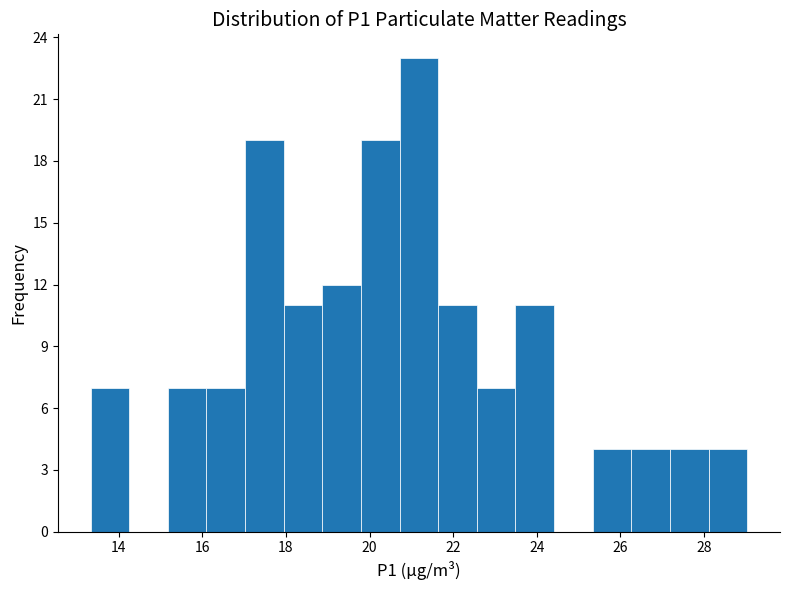

Which range on the x-axis has the tallest bar?

20.8 to 21.6